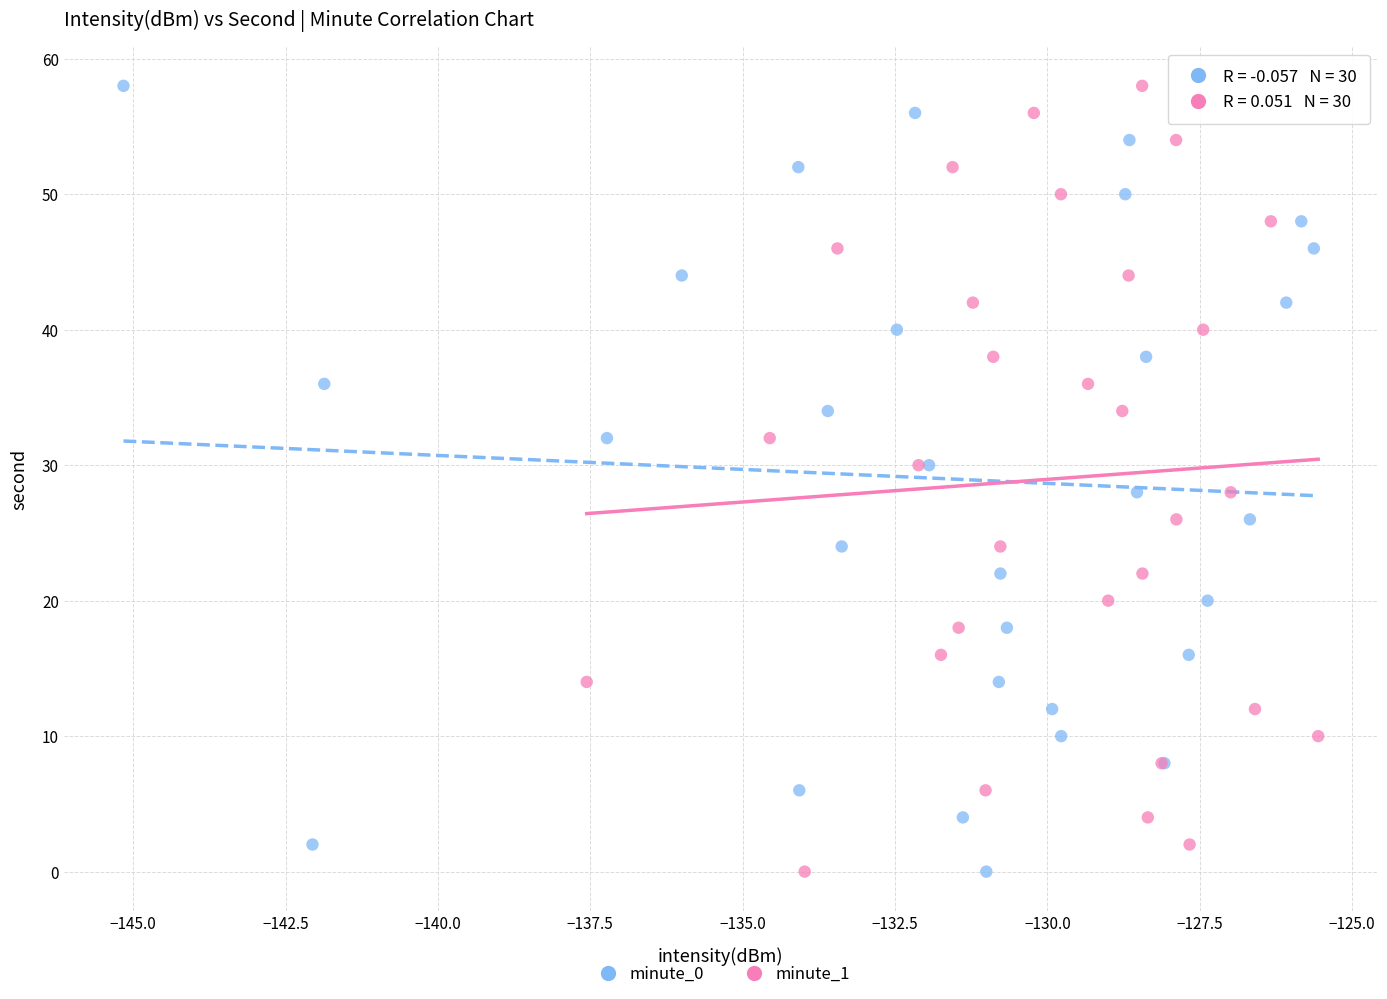

What are all the series names shown in the legend?

minute_0, minute_1